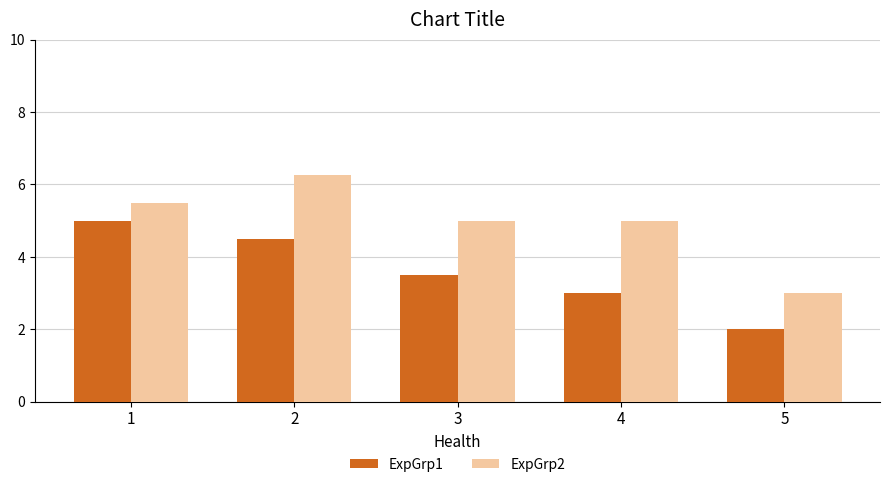

How many groups of bars are there?

5